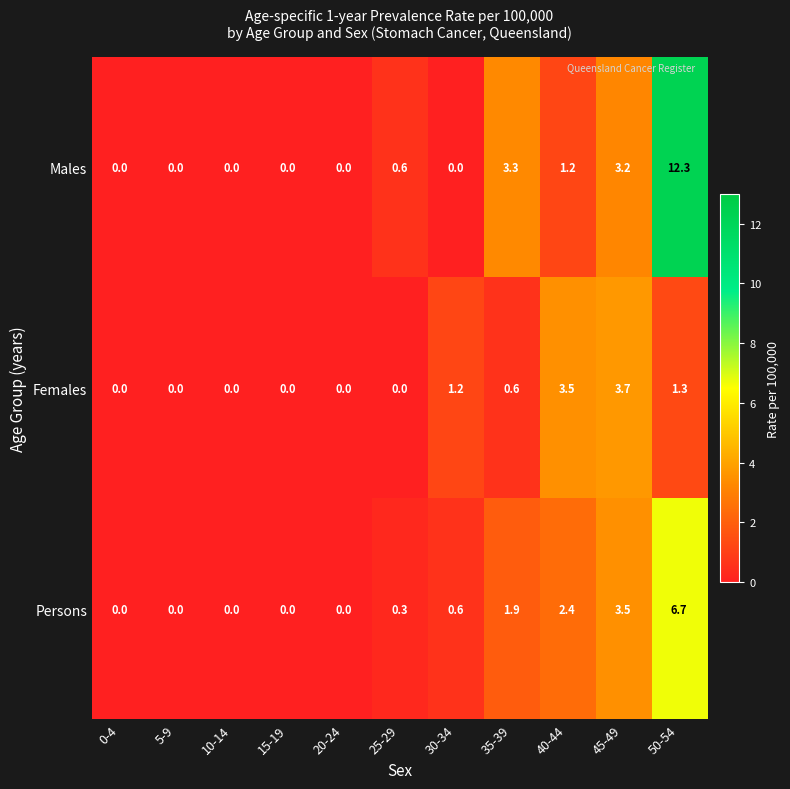

At which category does the chart reach its peak across all series?

50-54